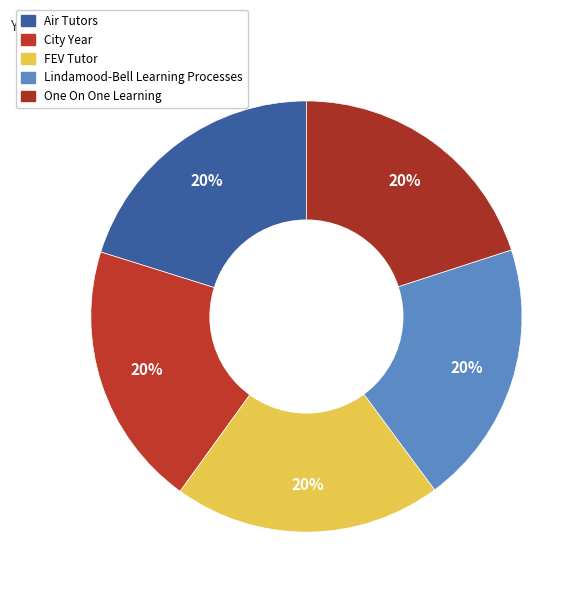

Which has a higher value, FEV Tutor or Air Tutors?

Air Tutors